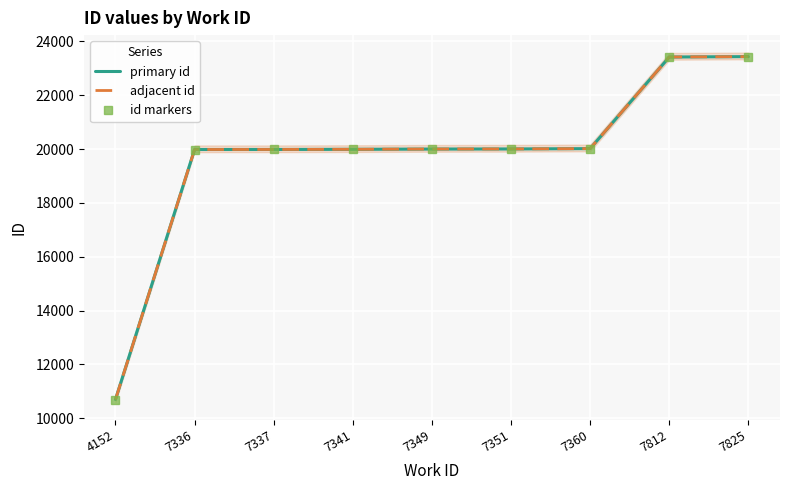

What is the minimum value shown in the chart?

10695.0